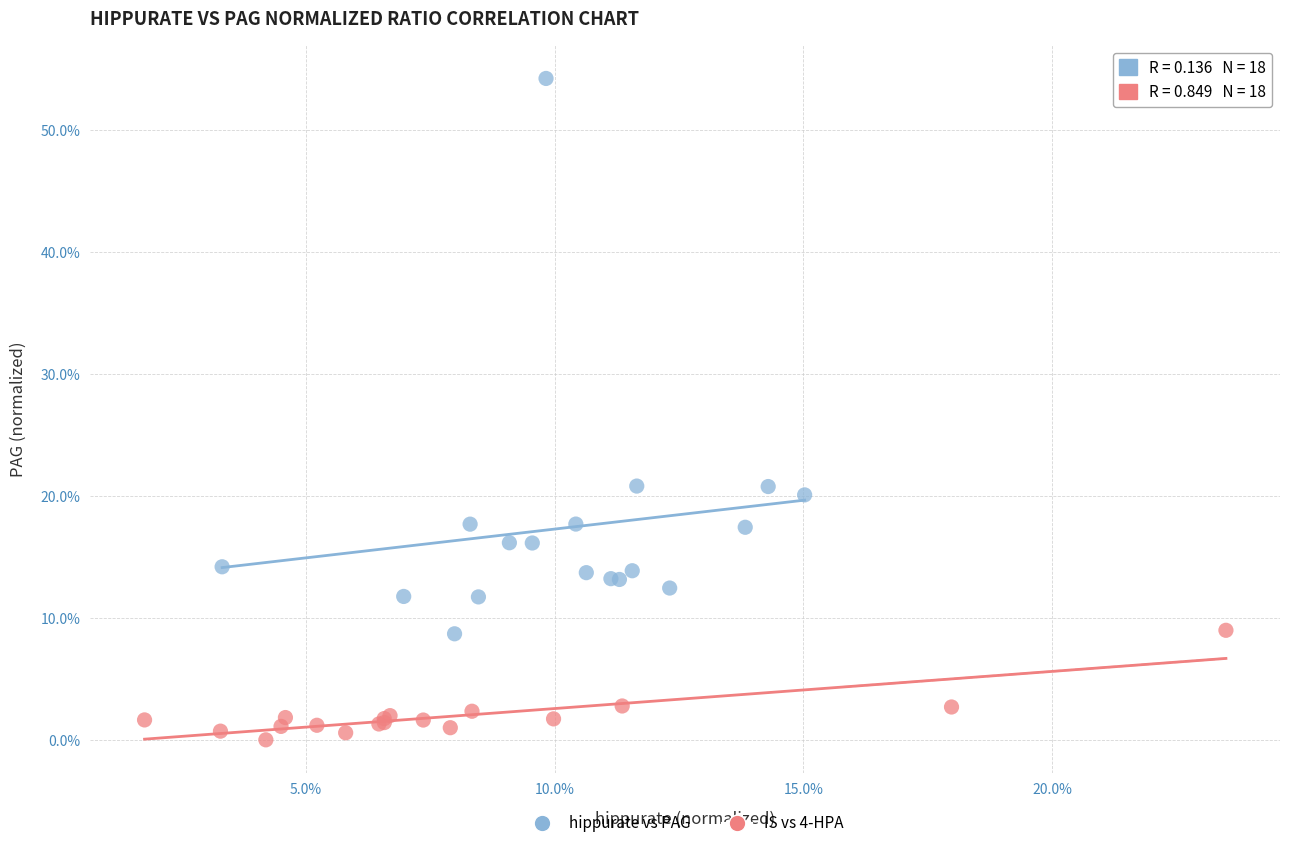

Which series has the largest Y range (max minus min)?

hippurate vs PAG